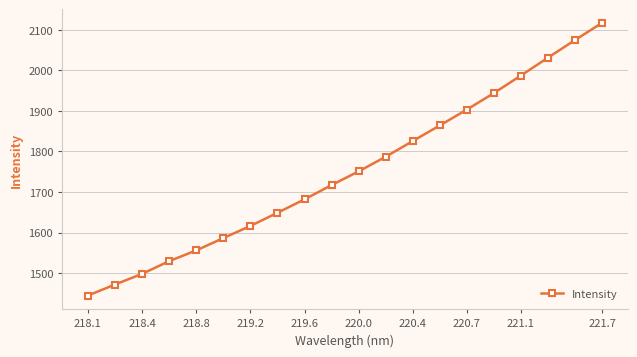

What is the value of the 2nd point from the left?

1472.0